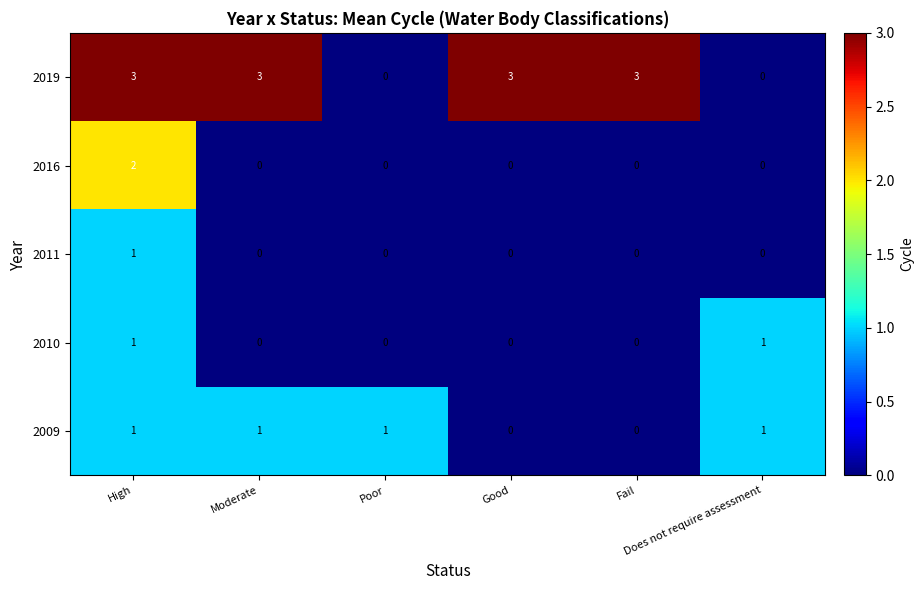

How many positive values does the 2016 series have?

1